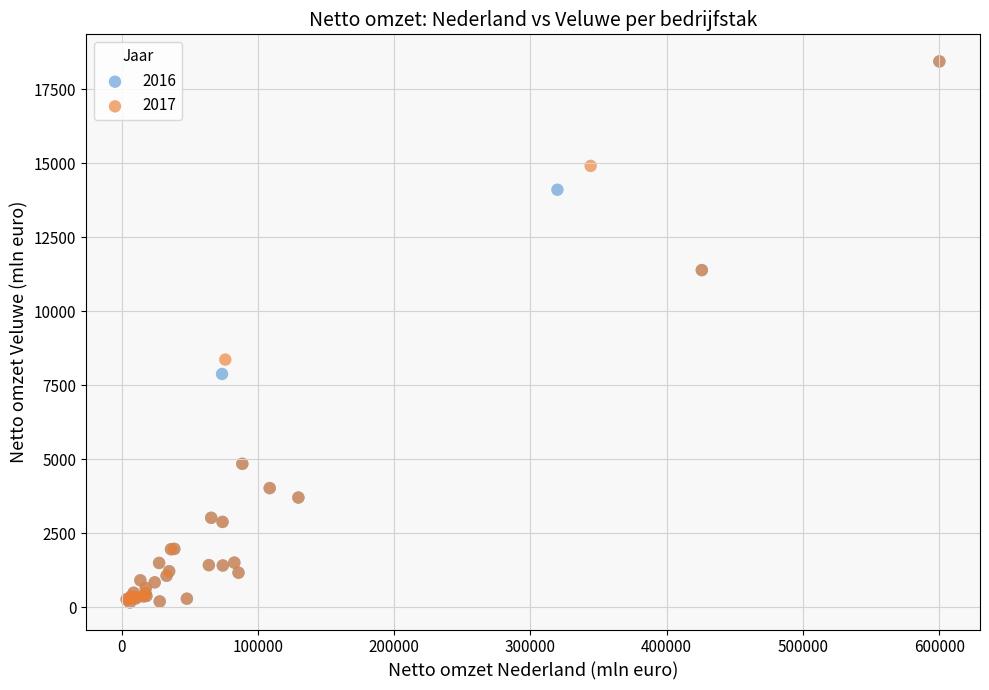

What are all the series names shown in the legend?

2016, 2017